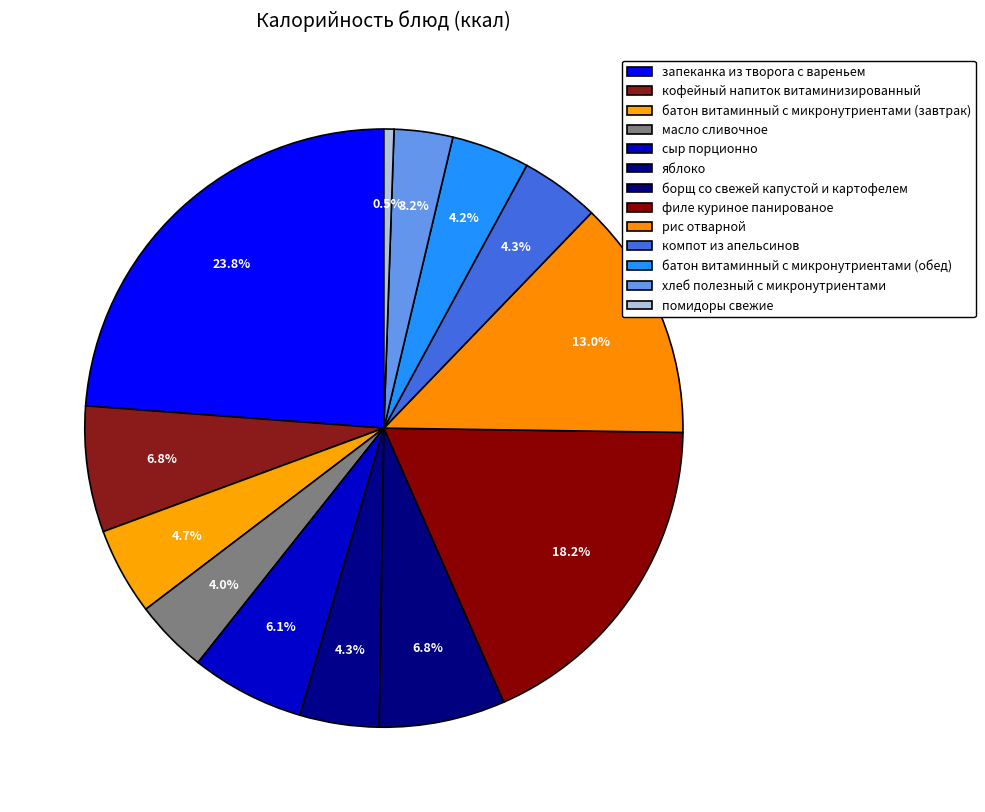

To the nearest percent, what is the combined percentage of запеканка из творога с вареньем and батон витаминный с микронутриентами (обед)?

28%